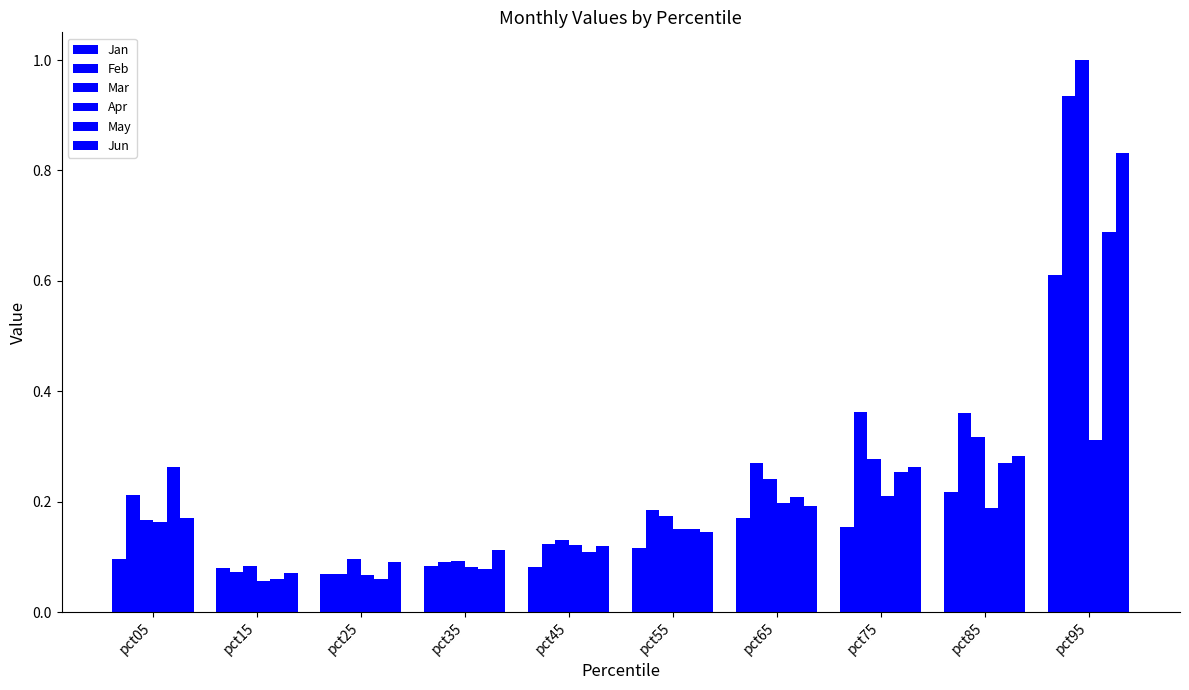

Is it true that Jun equals 0.1 at pct65?

False